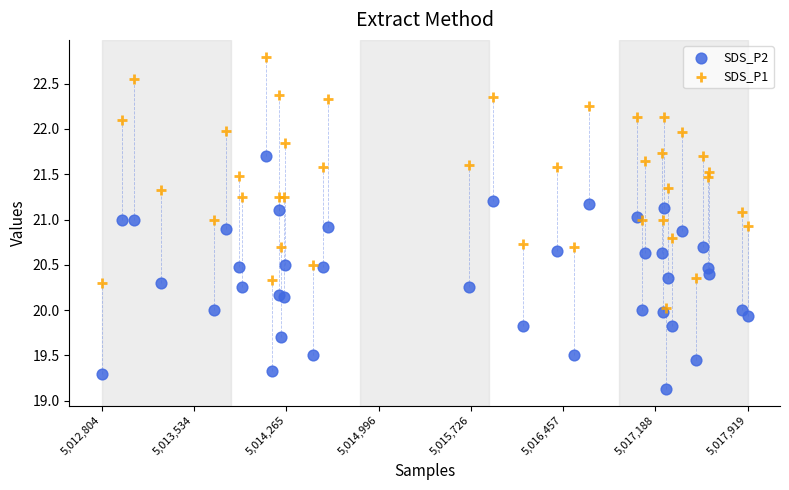

What are all the series names shown in the legend?

SDS_P2, SDS_P1